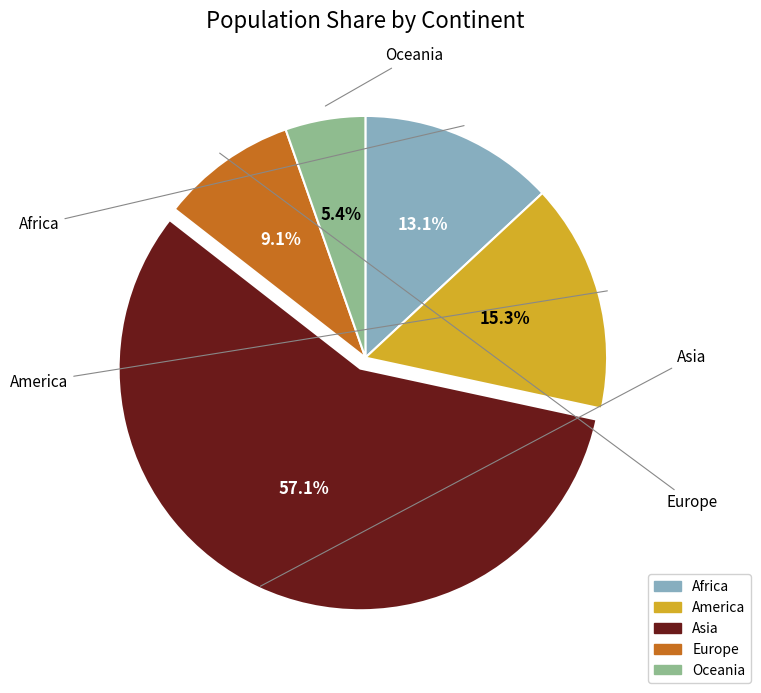

Rank the categories by value from highest to lowest.

Asia, America, Africa, Europe, Oceania